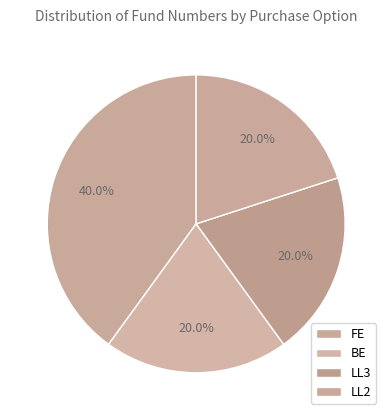

Count the number of slices in the pie.

4